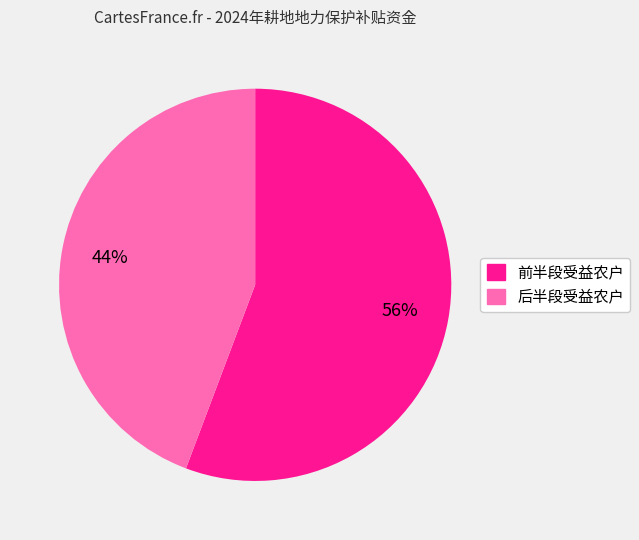

To the nearest percent, what is the average slice percentage?

50%